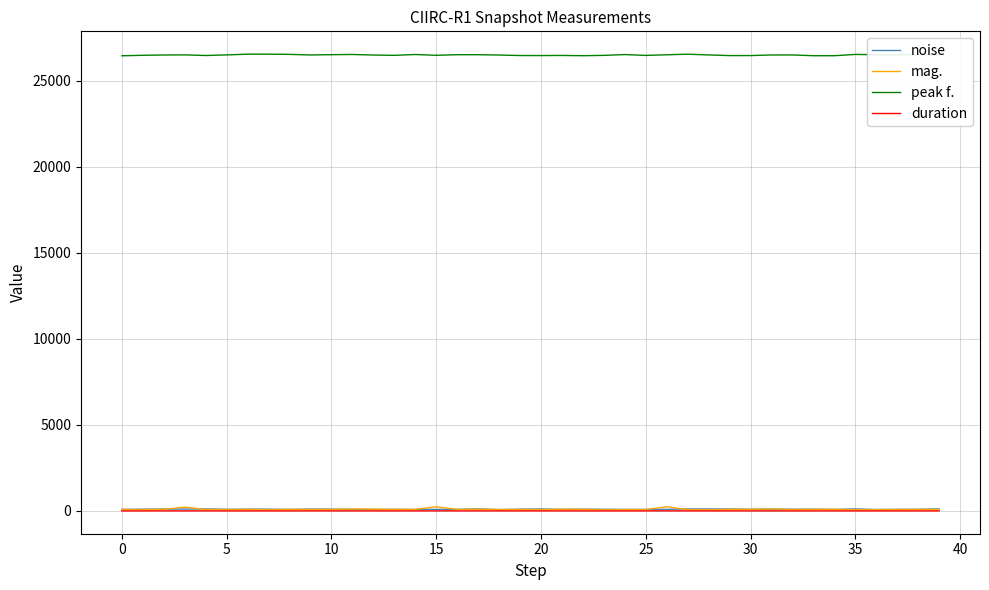

What are all the series names shown in the legend?

noise, mag., peak f., duration